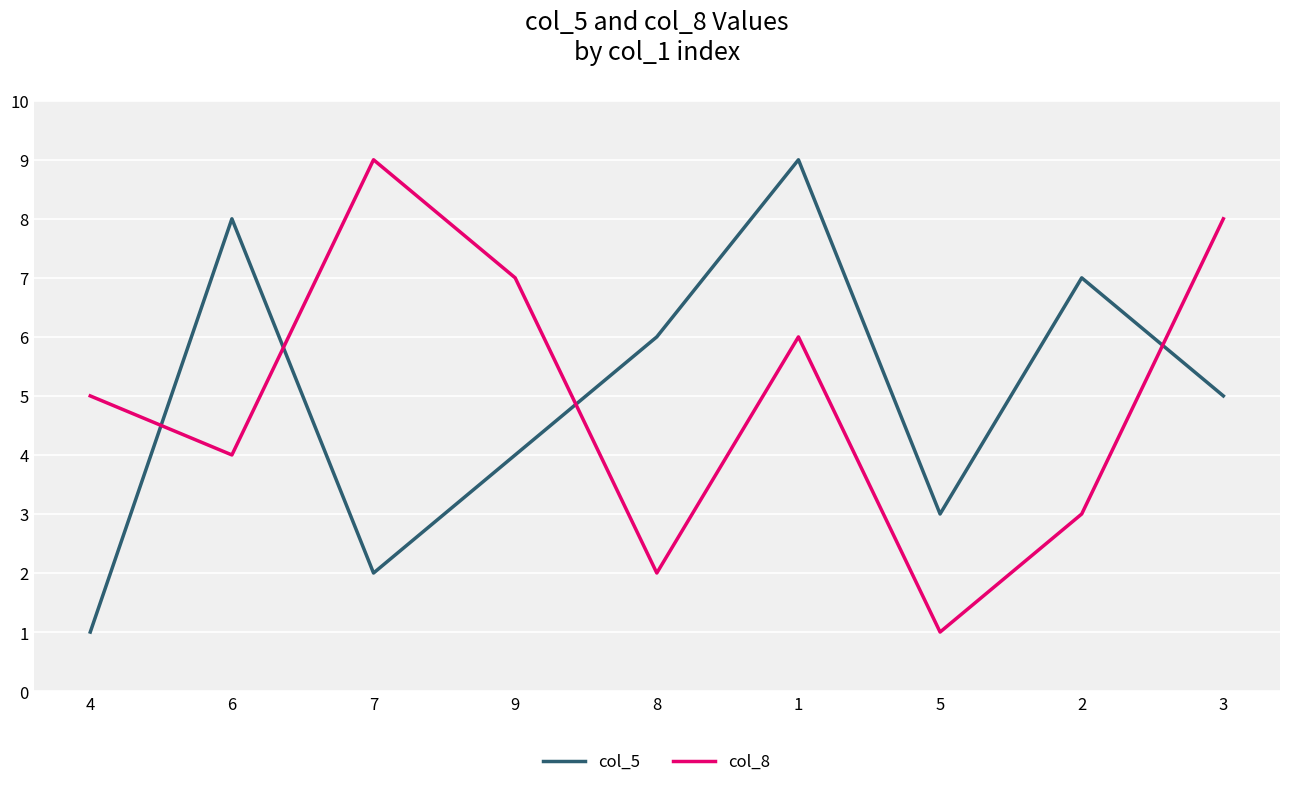

What is the sum of all col_5 values?

45